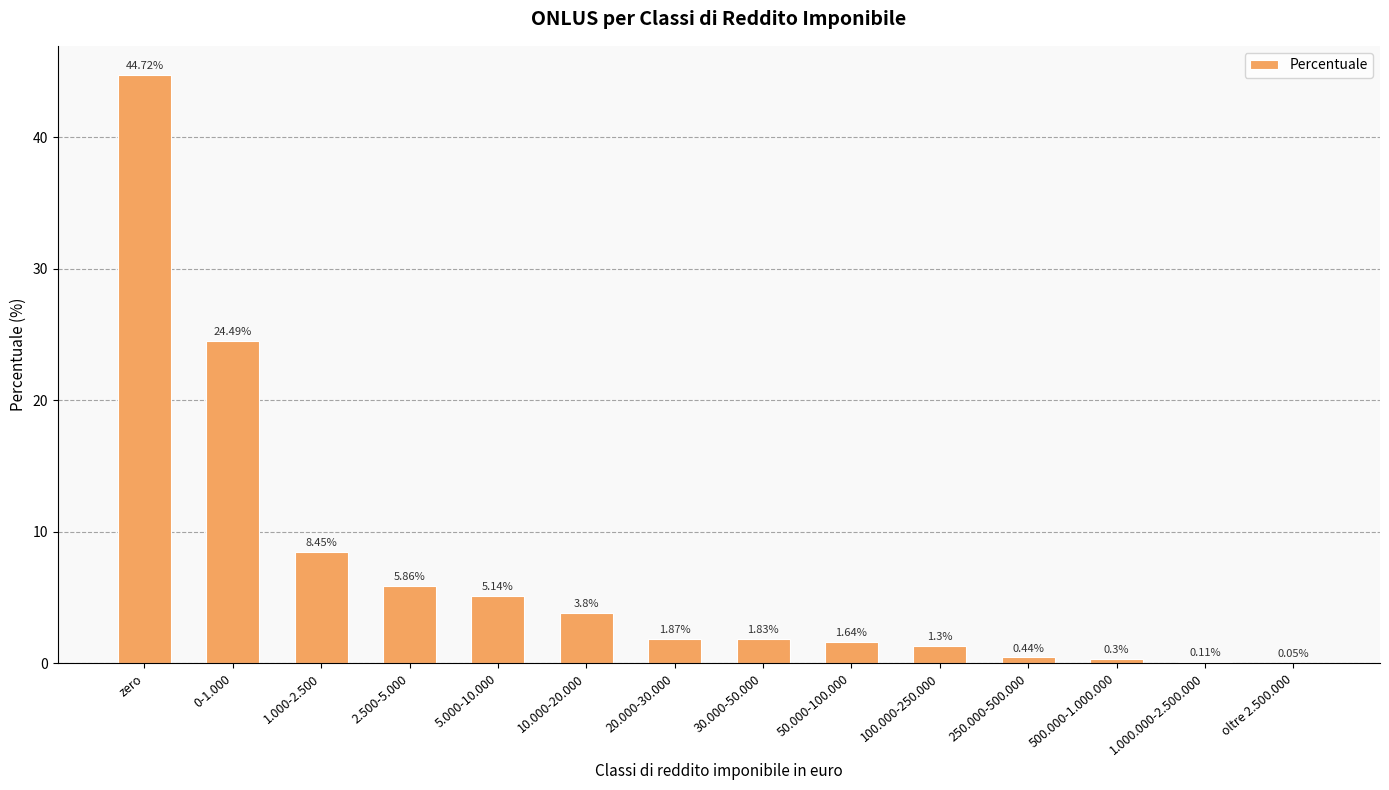

How many categories are shown in the chart?

14